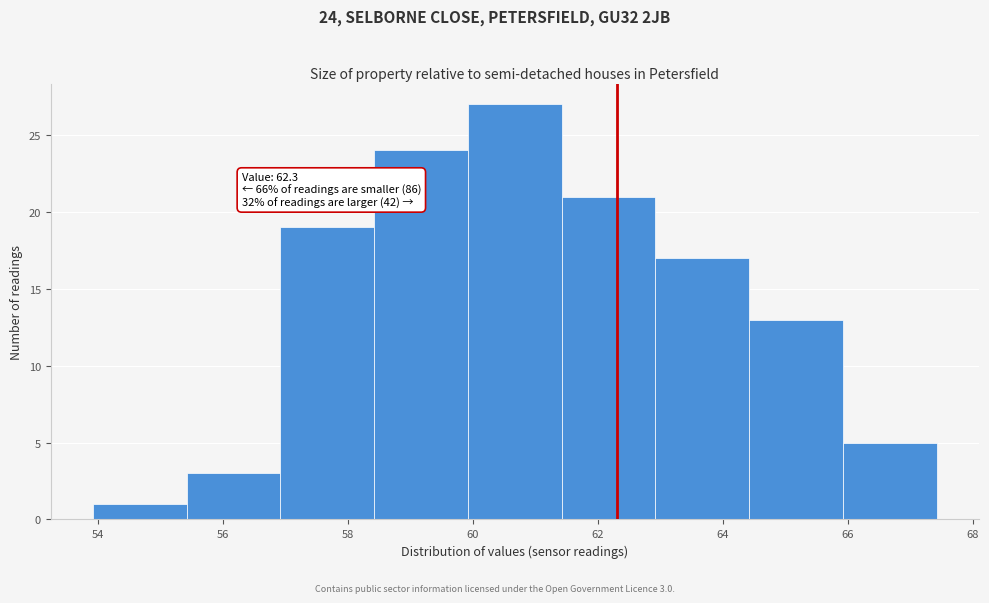

Which range on the x-axis has the tallest bar?

59.92 to 61.42